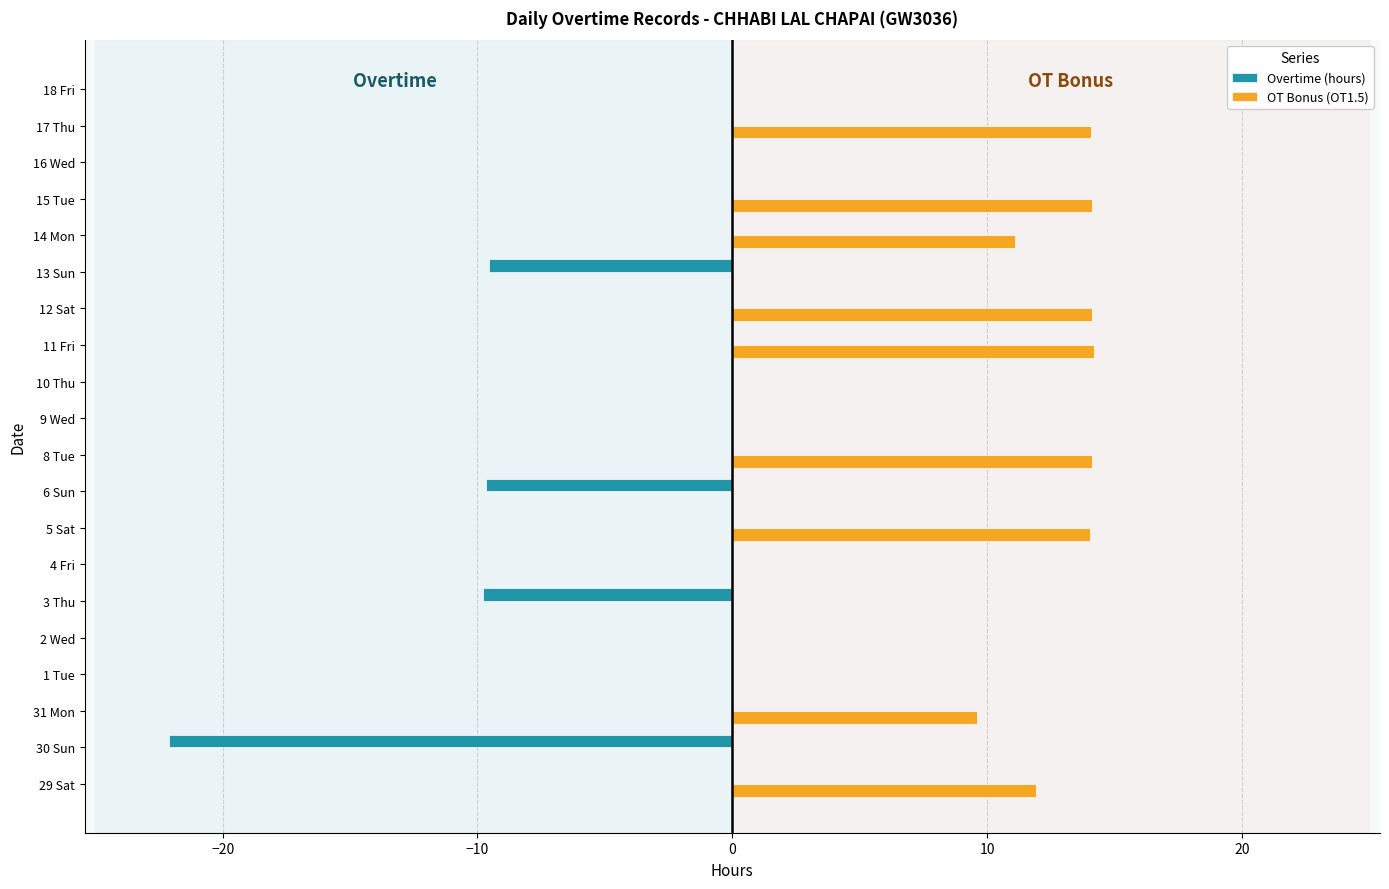

What is the sum of all Overtime (hours) values?

-51.1